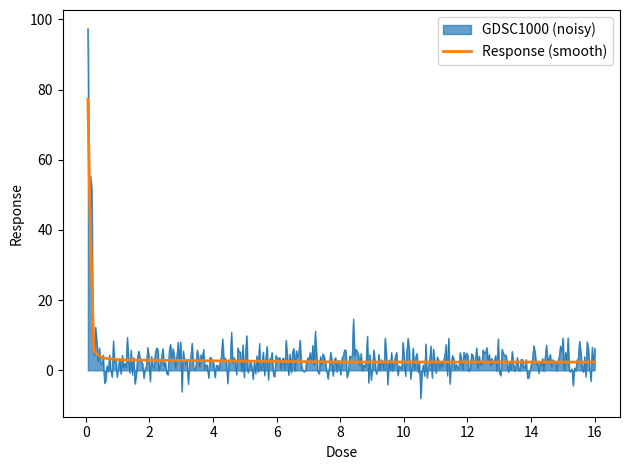

Is it true that Response (smooth) equals 2.4 at 16?

True